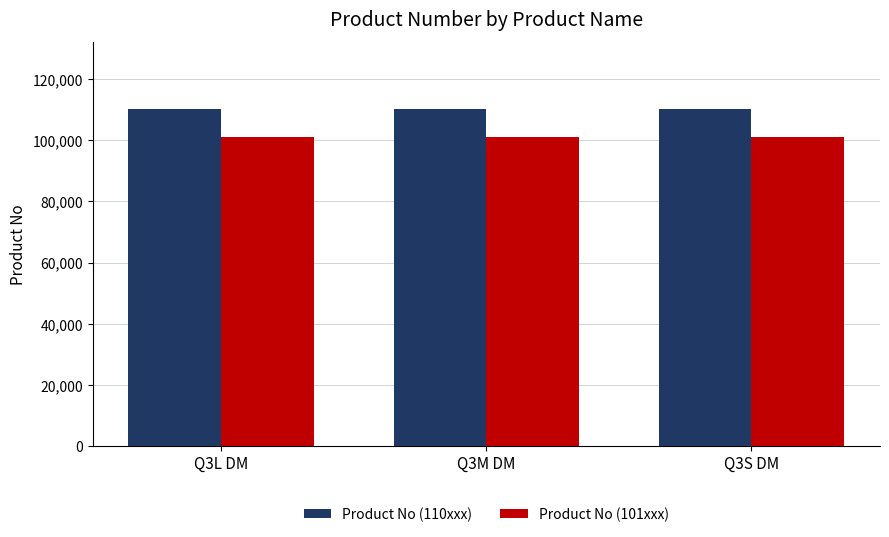

Is it true that Product No (101xxx) equals 101138 at Q3M DM?

True